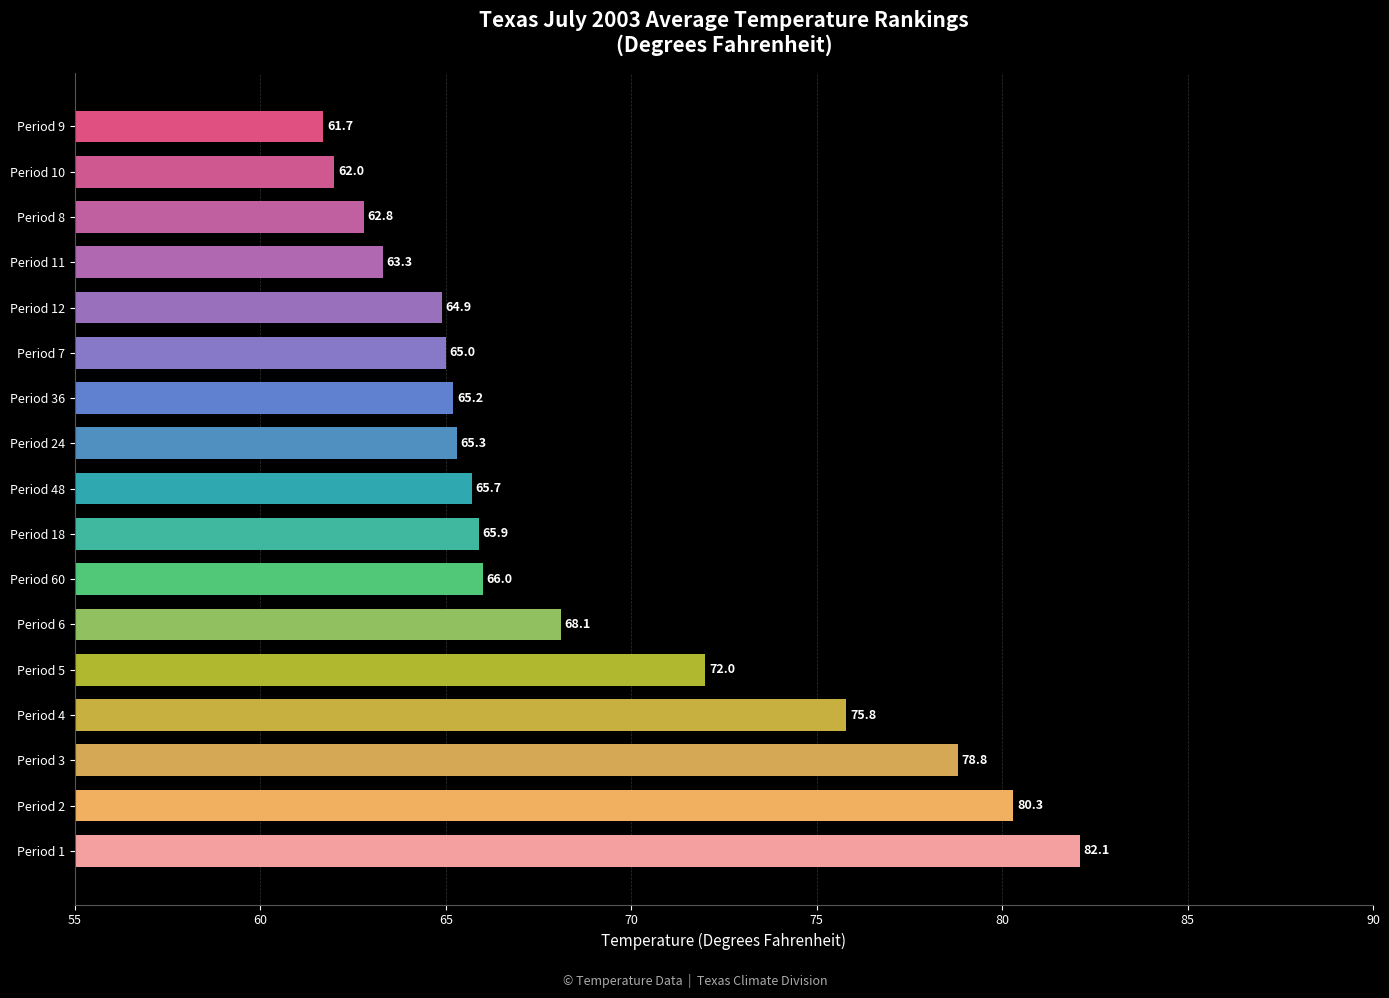

True or false: the data shows 89.5 at Period 8.

False